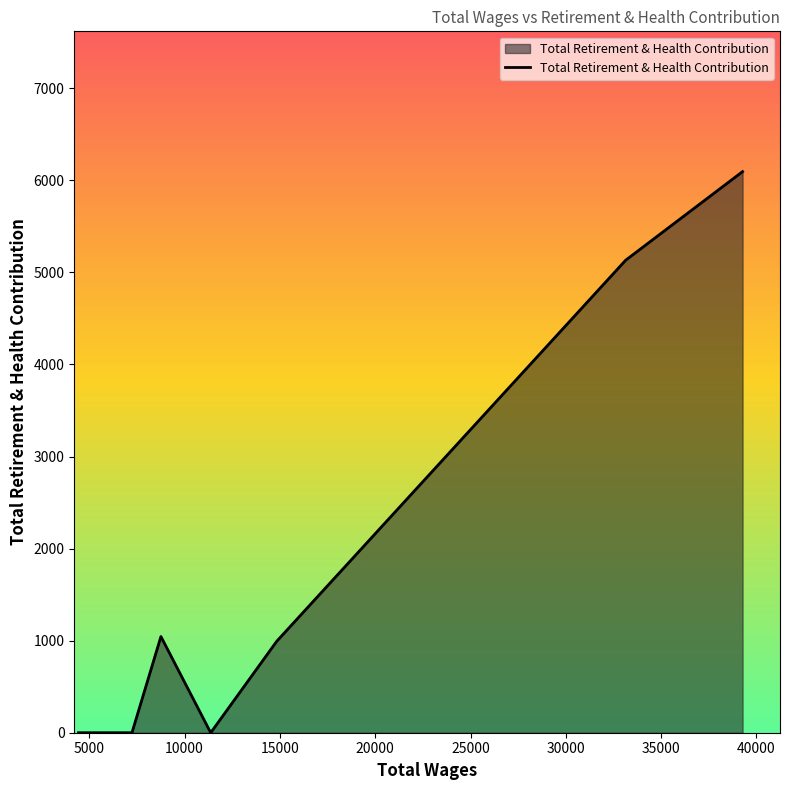

How many interior local peaks (higher than both neighbors) does the data have?

1